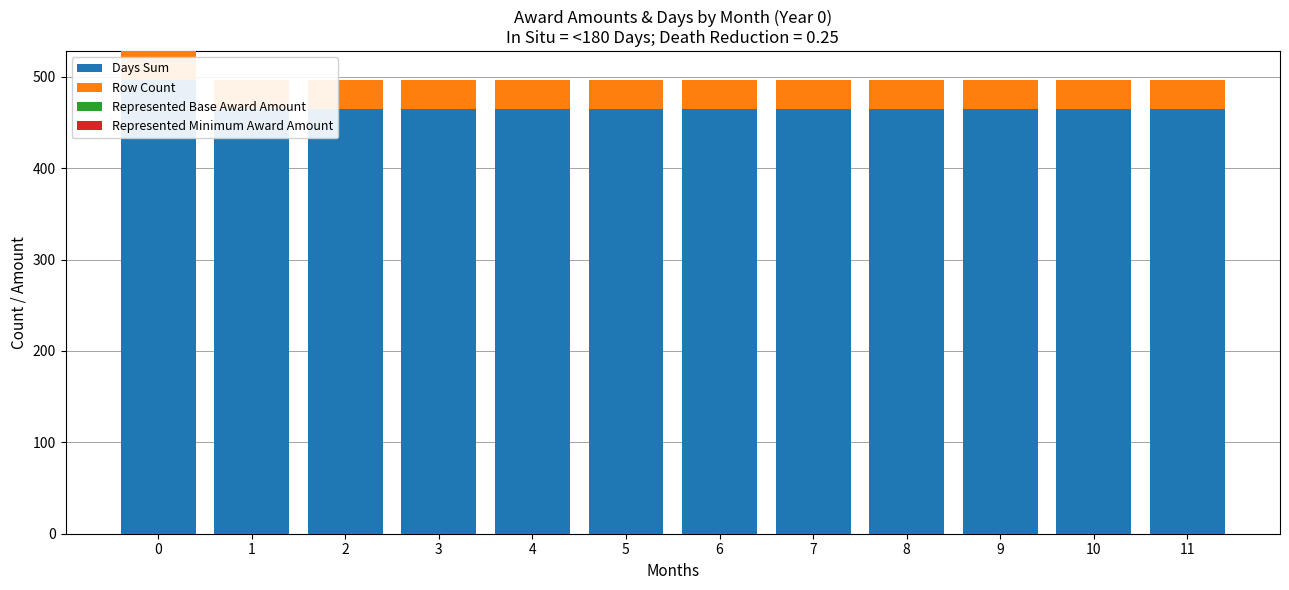

What is the difference between the highest and lowest values at 9?

465